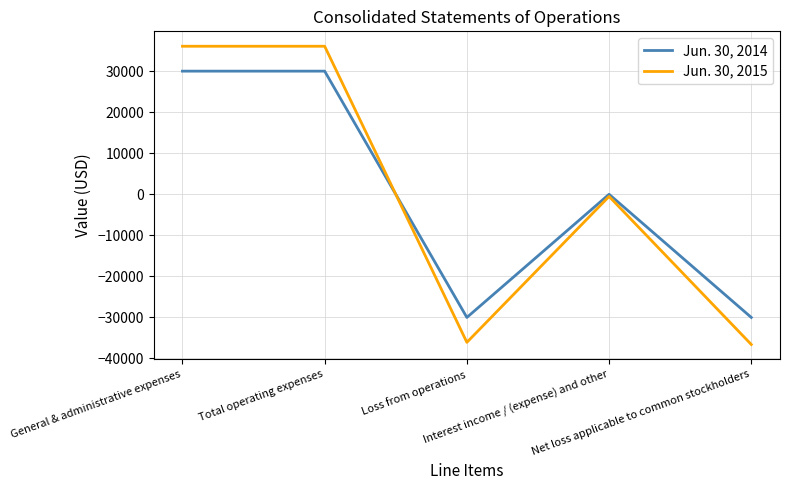

What are all the series names shown in the legend?

Jun. 30, 2014, Jun. 30, 2015